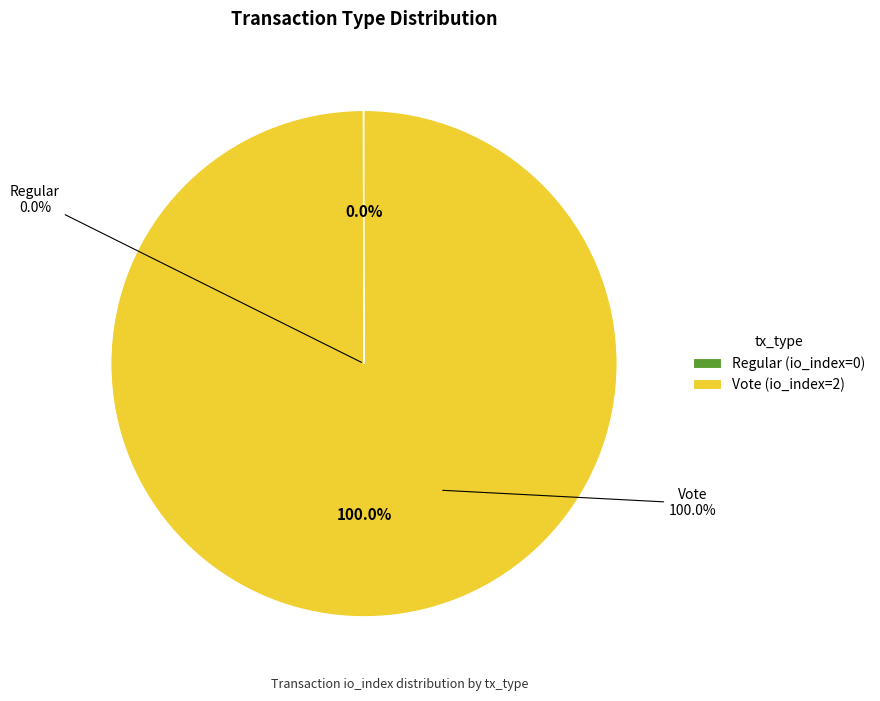

To the nearest percent, what is the average slice percentage?

50%